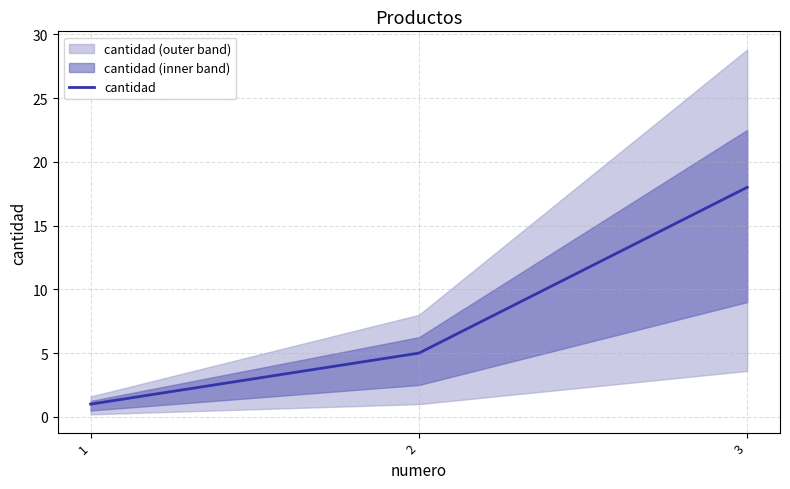

How many values are between 1 and 18?

3